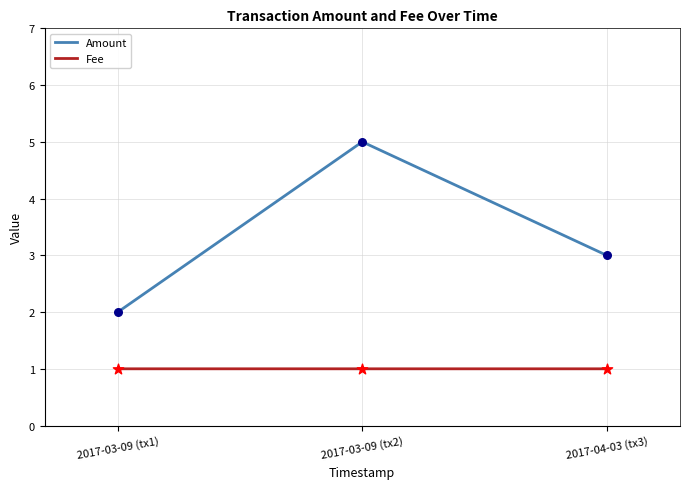

What are all the series names shown in the legend?

Amount, Fee